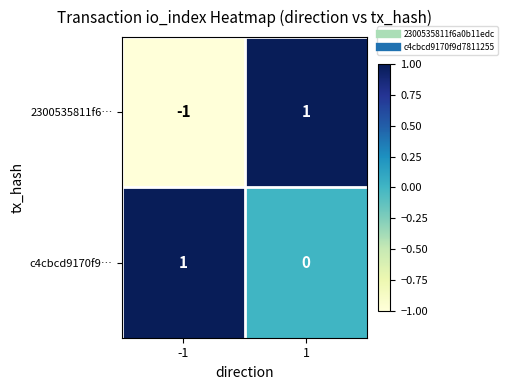

Which series has the largest total across all categories?

c4cbcd9170f9…